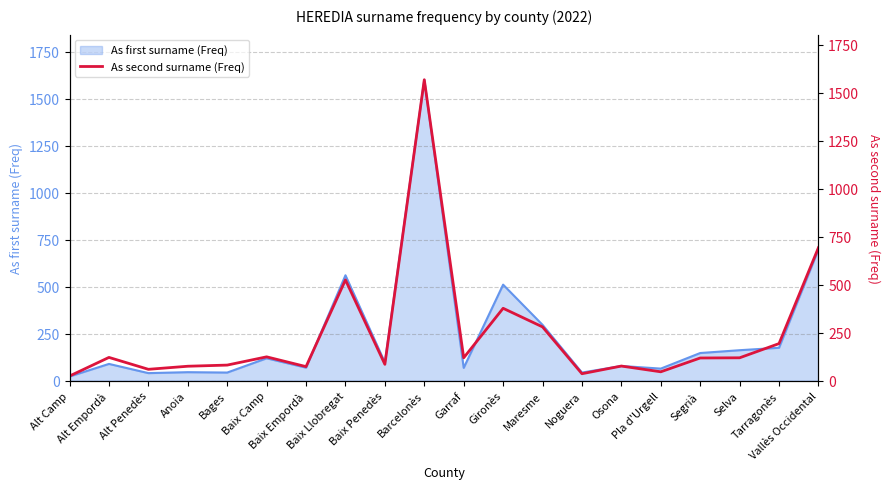

How many data points are above 119?

8